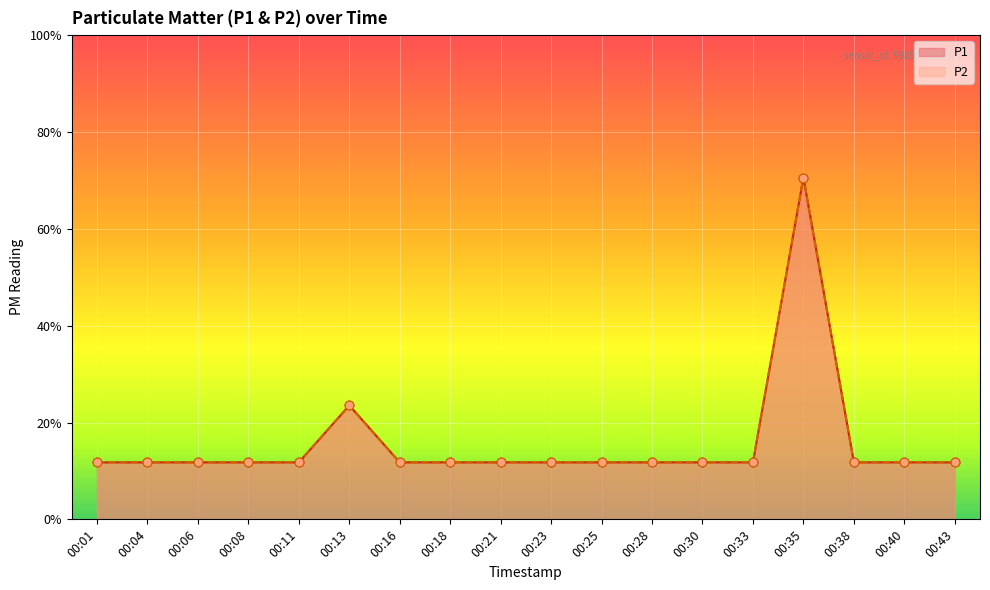

At which category is the sum across all series the highest?

00:35